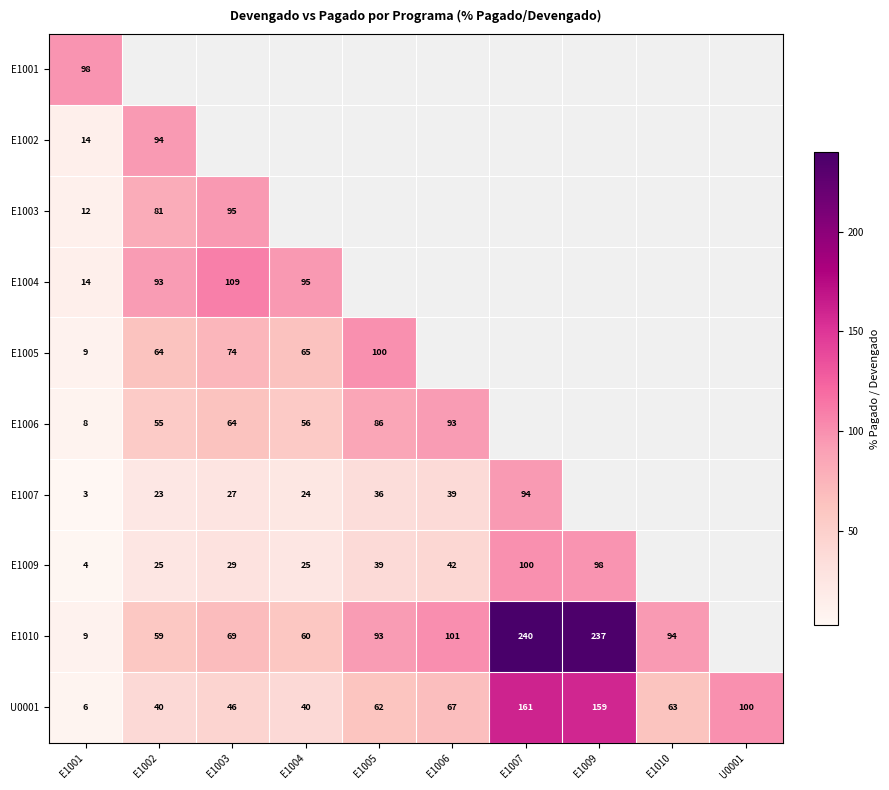

How many data points in U0001 are less than 63?

5